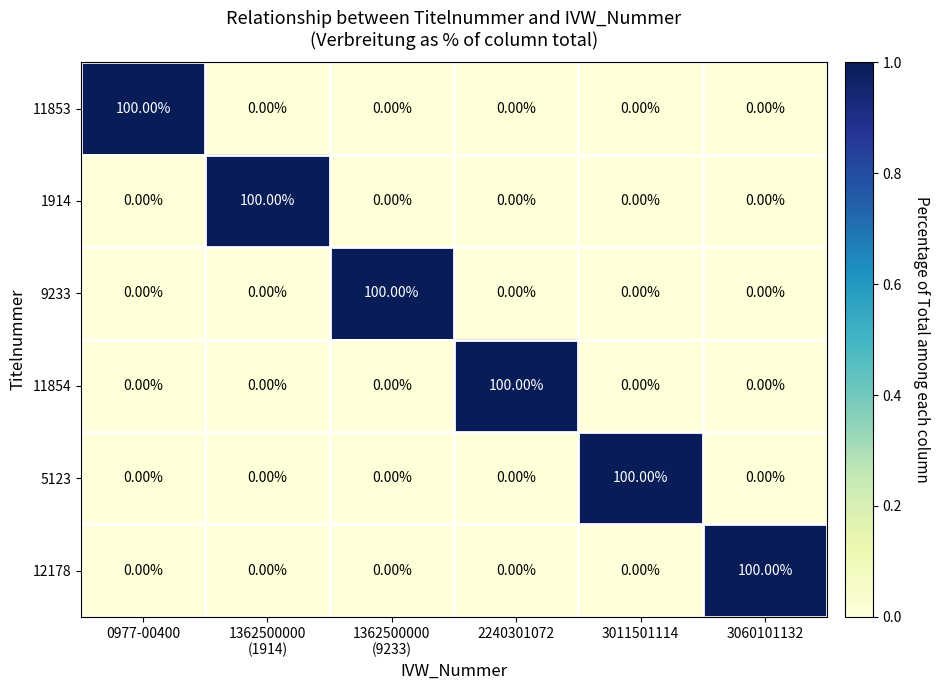

What is the spread (max minus min) of values at 0977-00400?

100